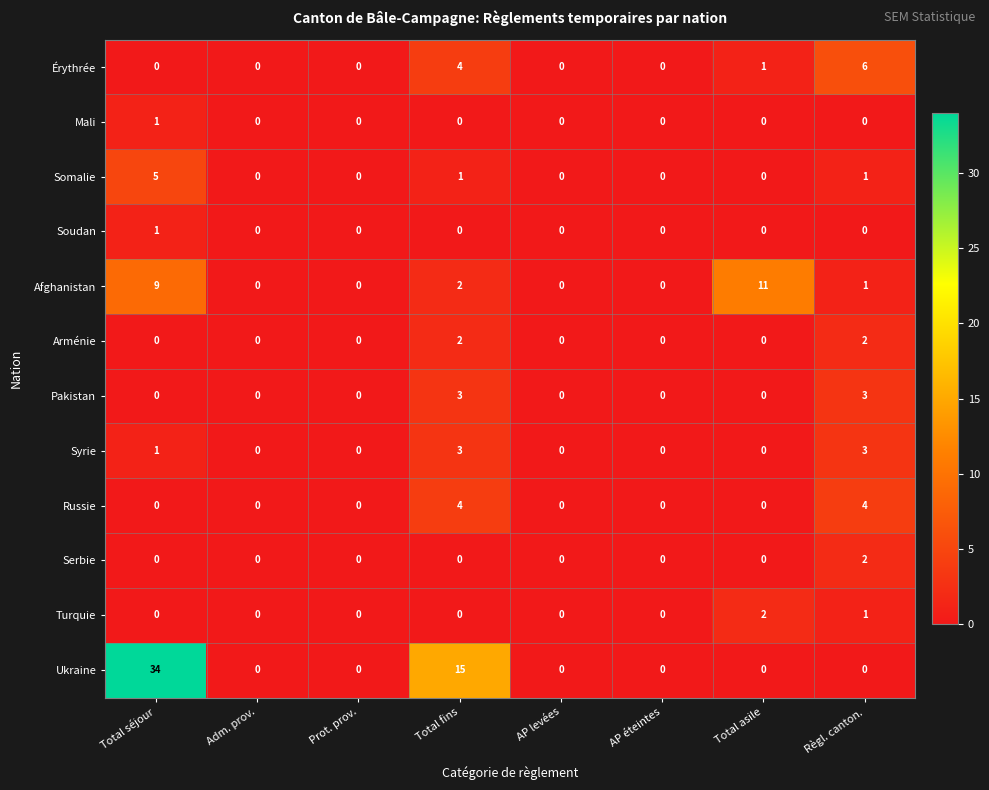

At which category is the sum across all series the highest?

Total séjour